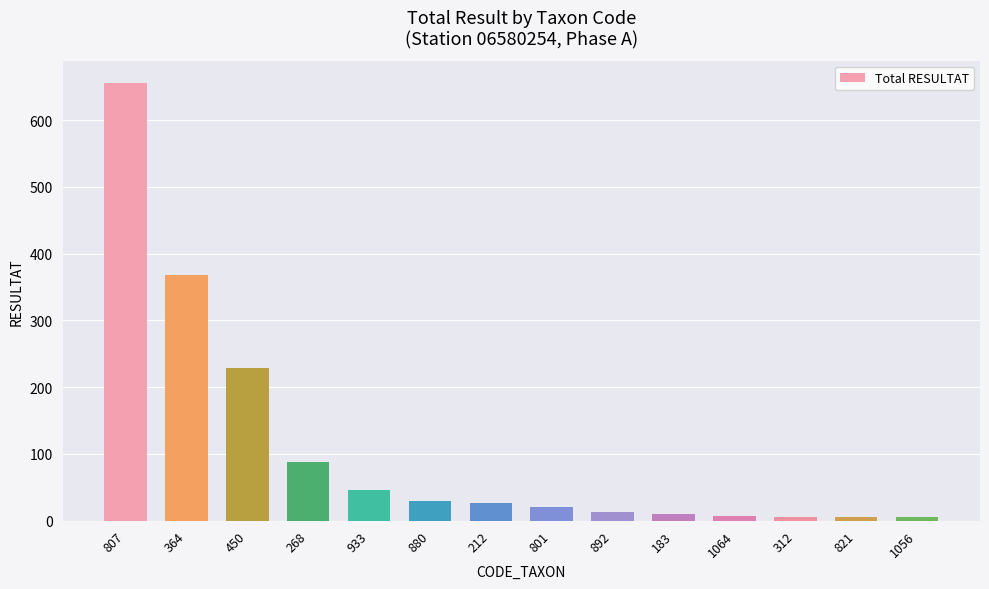

True or false: the data shows 368 at 364.

True